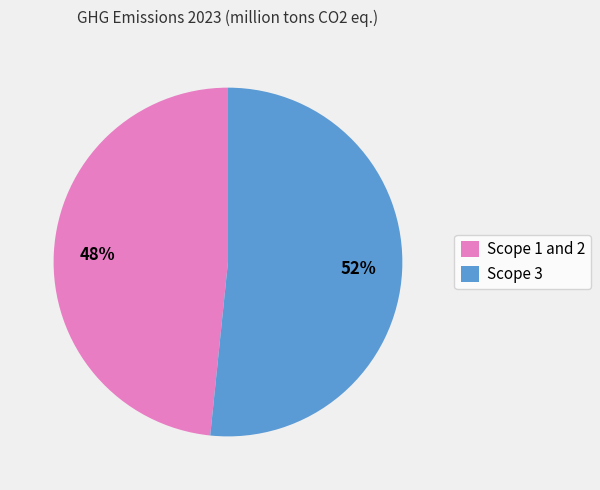

How many slices are in this pie chart?

2